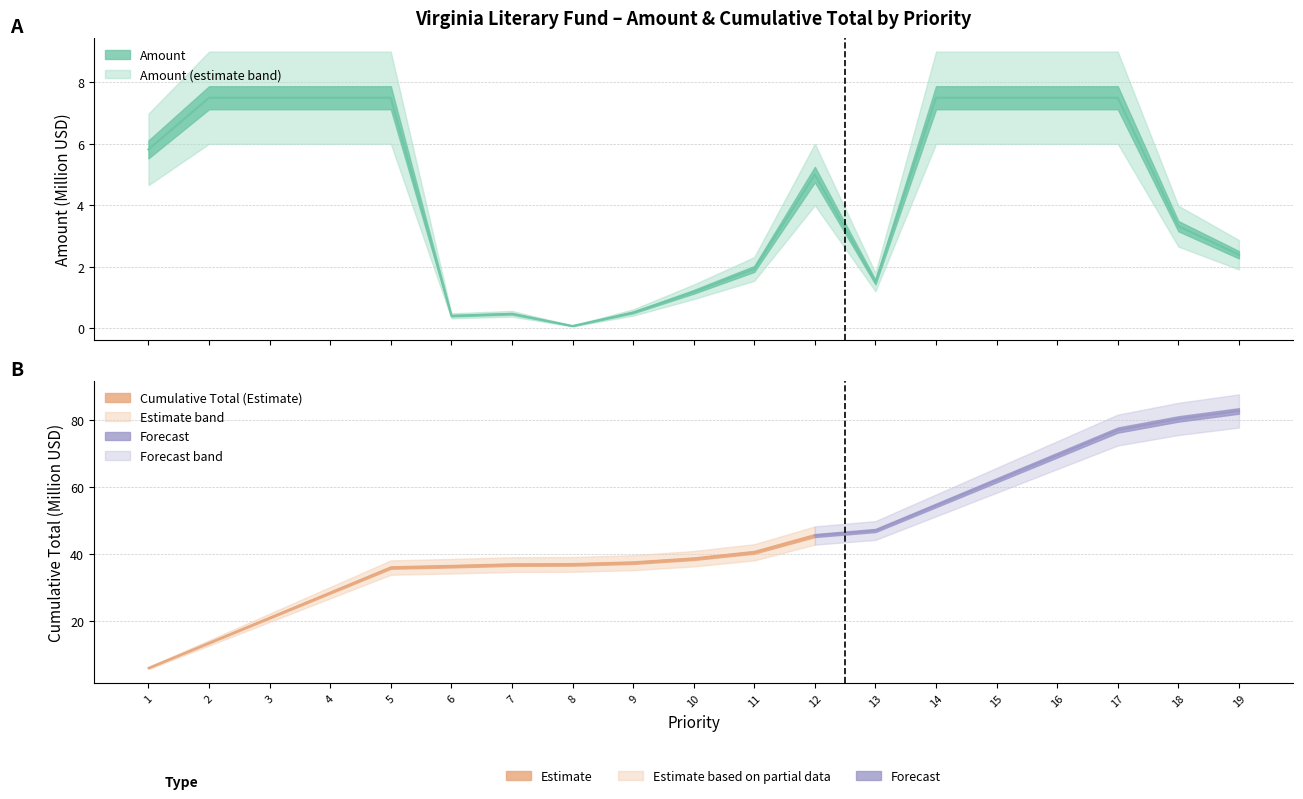

What is the difference between the maximum and minimum values?

7.4